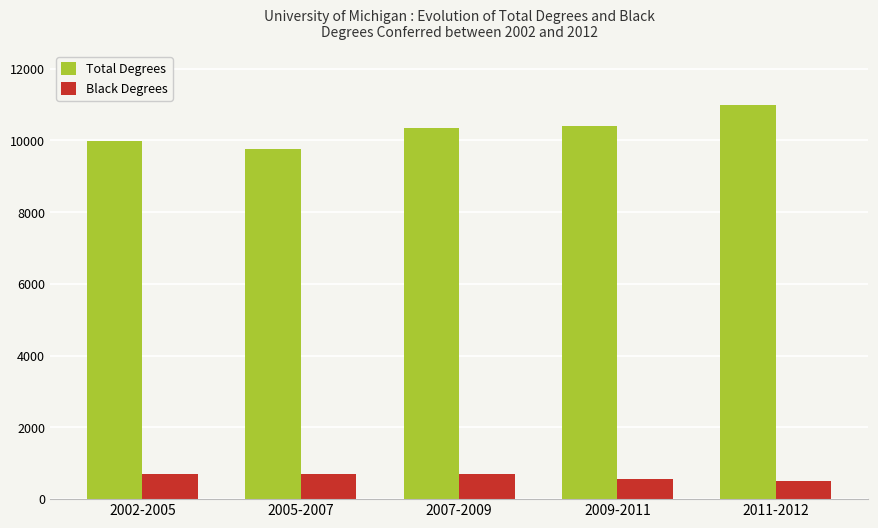

How many categories are shown in the chart?

5